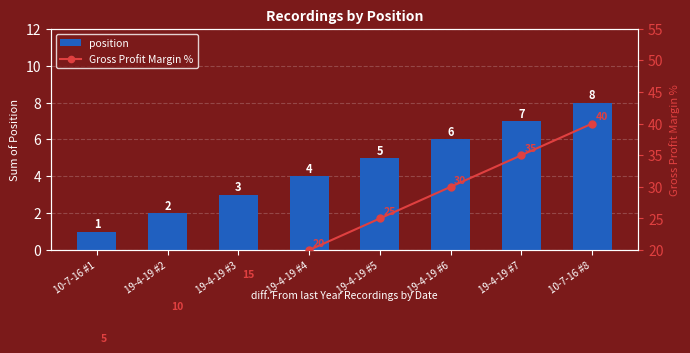

List the labels in order of position value, largest first.

10-7-16 #8, 19-4-19 #7, 19-4-19 #6, 19-4-19 #5, 19-4-19 #4, 19-4-19 #3, 19-4-19 #2, 10-7-16 #1